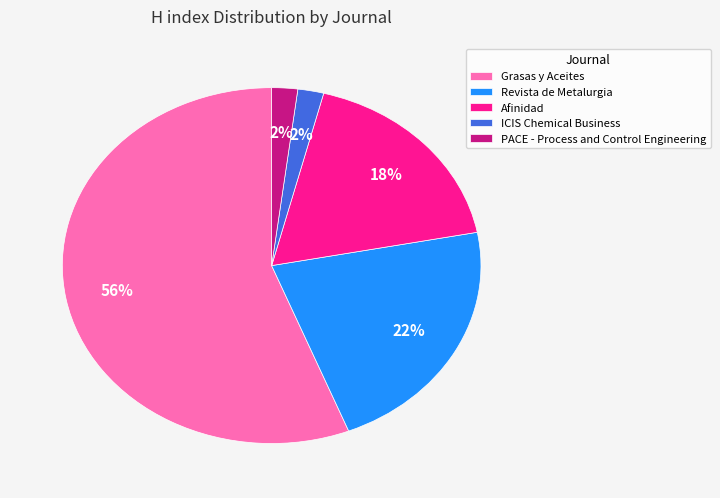

Which category accounts for the majority?

Grasas y Aceites